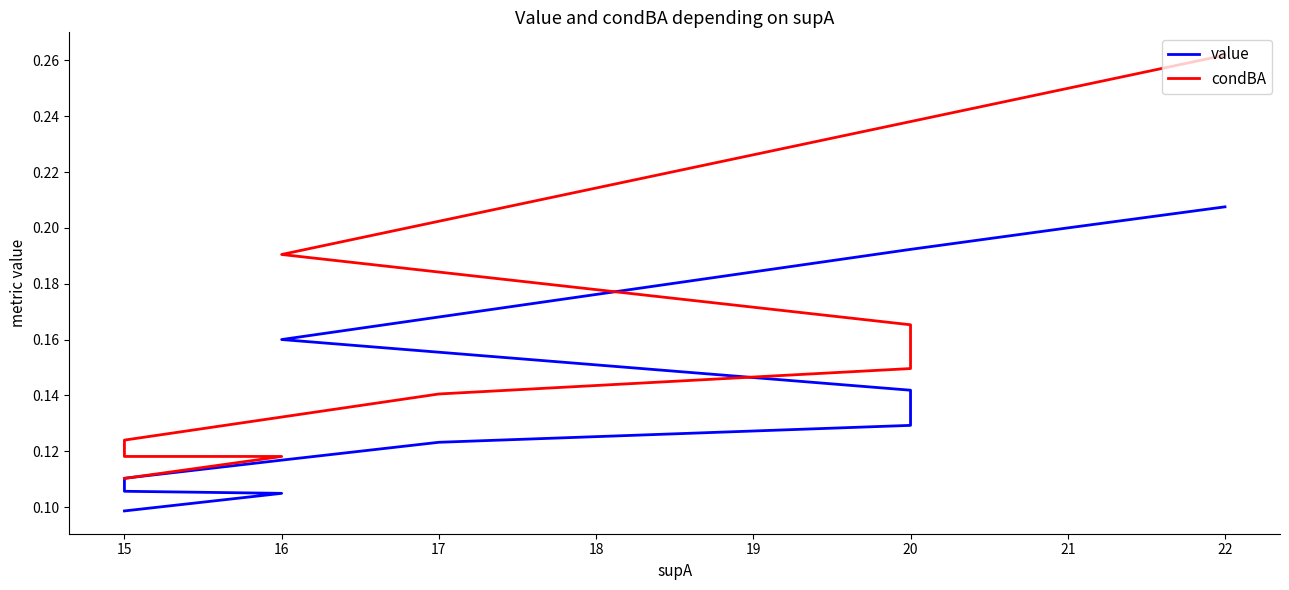

Which series has the largest total across all categories?

condBA